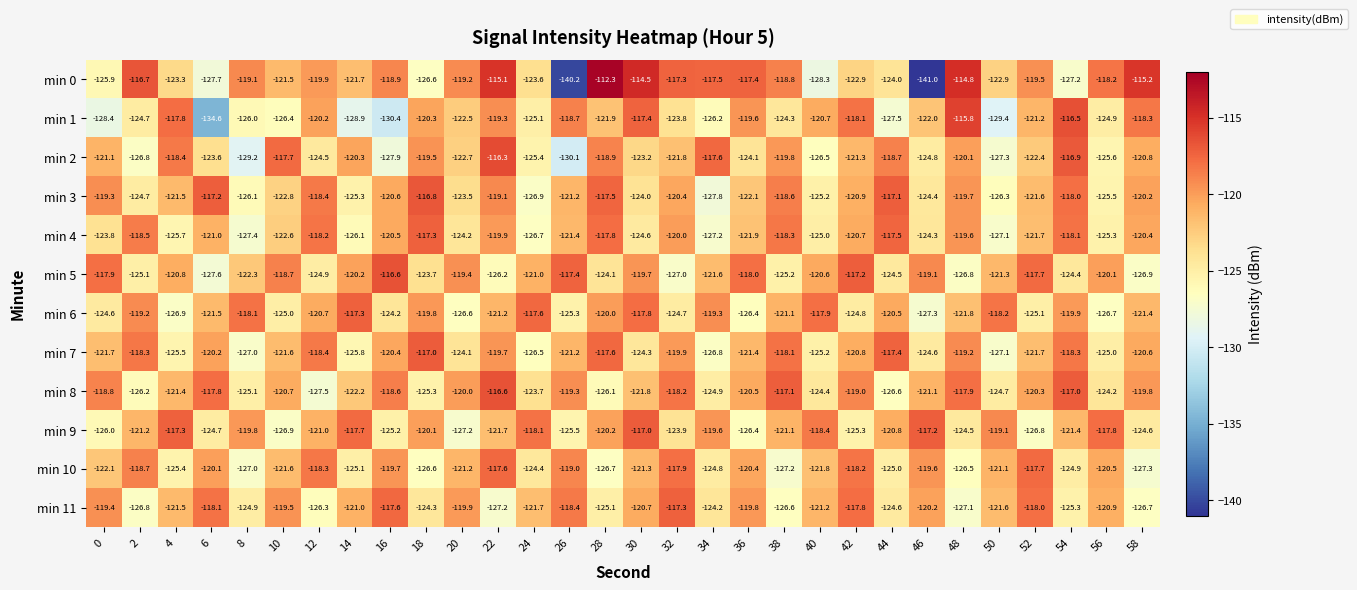

At which category is the sum across all series the highest?

22